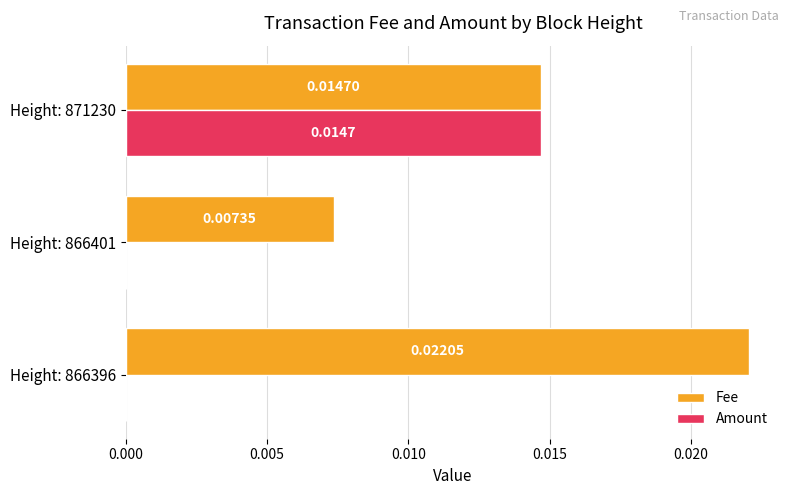

At which category is the sum across all series the highest?

Height: 871230